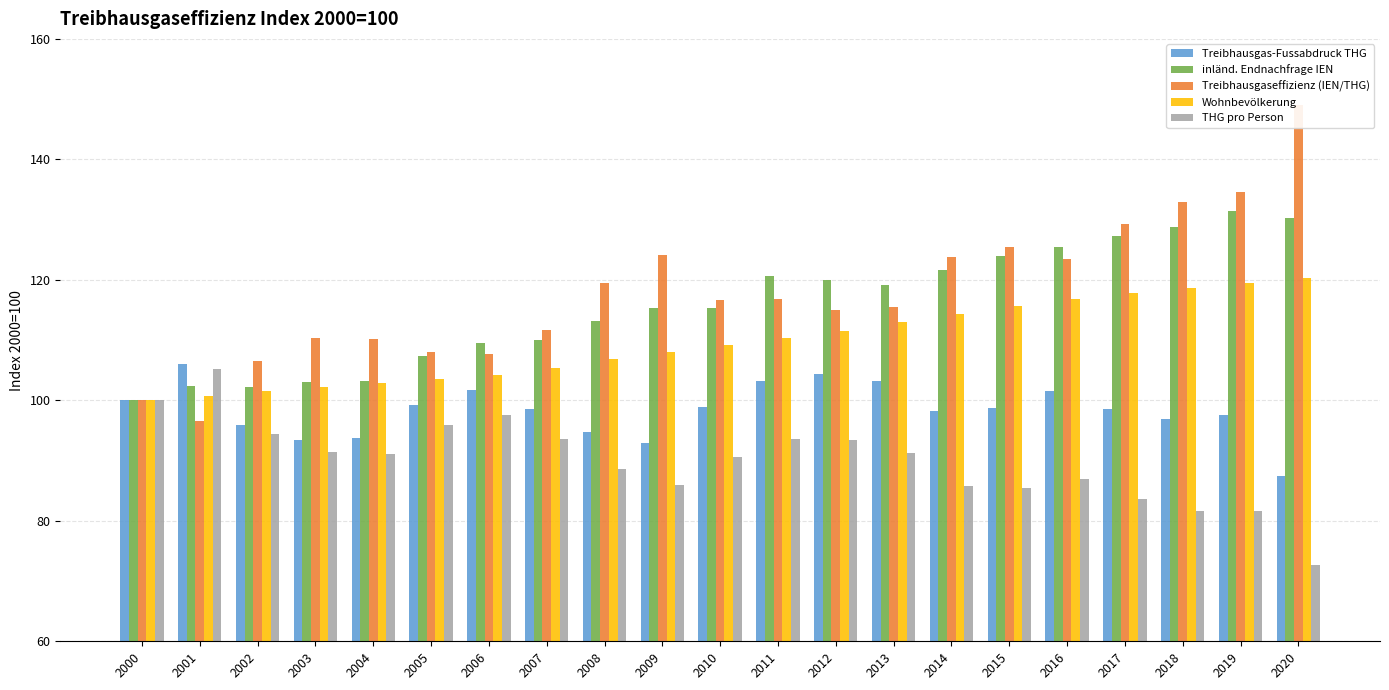

Are the bars grouped side by side (vs. stacked)?

Yes